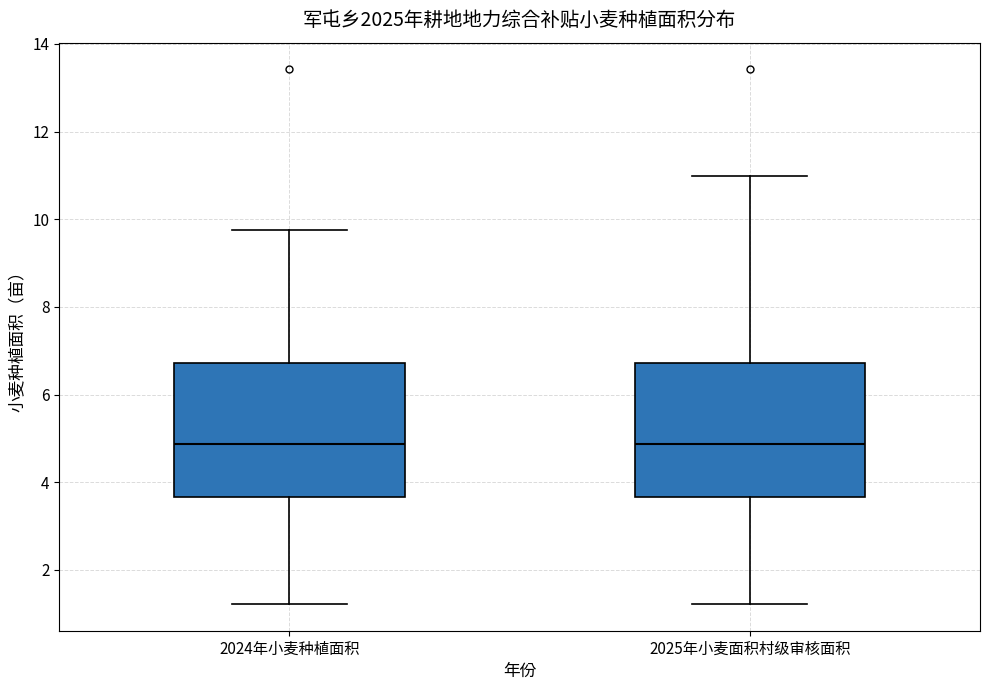

Reading left to right, read every box against the y-axis: the position of its median line, the range the box covers, and the ends of its whiskers. The values are not printed on the chart, so give them approximately, as read against the axis.

2024年小麦种植面积: median 4.8, box 3.6 to 6.8, whiskers 1.2 to 9.8
2025年小麦面积村级审核面积: median 4.8, box 3.6 to 6.8, whiskers 1.2 to 11.0